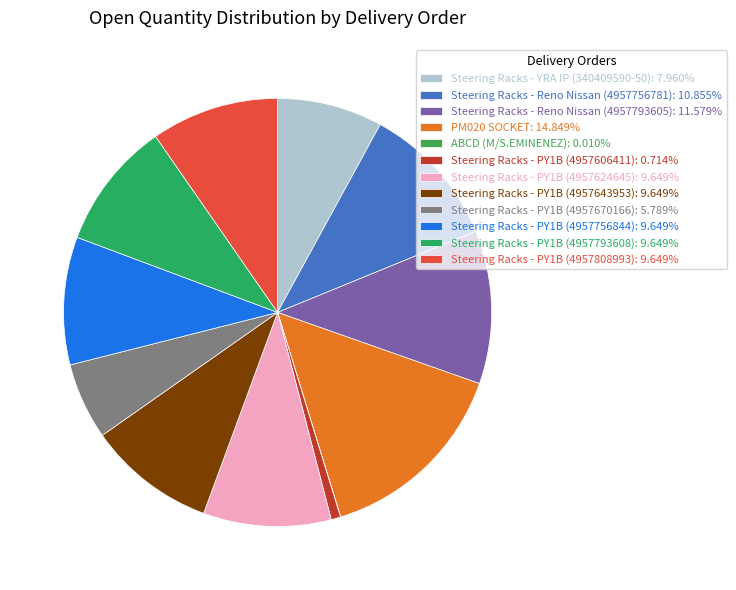

How many slices are in this pie chart?

12